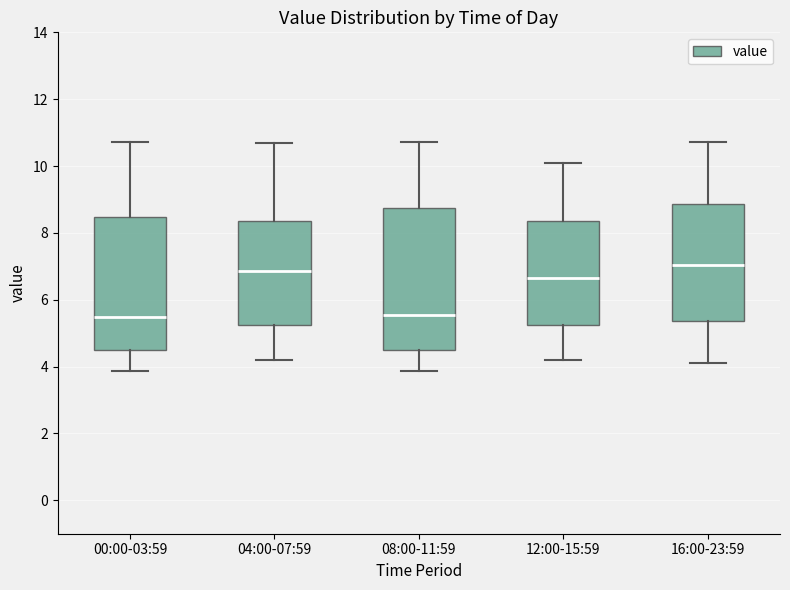

Reading left to right, transcribe this box plot: for each box, give where its median line is, the range the box spans, and where its two whiskers end, as read against the y-axis. The values are not printed on the chart, so give them approximately, as read against the axis.

00:00-03:59: median 5.4, box 4.4 to 8.4, whiskers 3.8 to 10.8
04:00-07:59: median 6.8, box 5.2 to 8.4, whiskers 4.2 to 10.8
08:00-11:59: median 5.6, box 4.6 to 8.8, whiskers 3.8 to 10.8
12:00-15:59: median 6.6, box 5.2 to 8.4, whiskers 4.2 to 10.2
16:00-23:59: median 7.0, box 5.4 to 8.8, whiskers 4.2 to 10.8